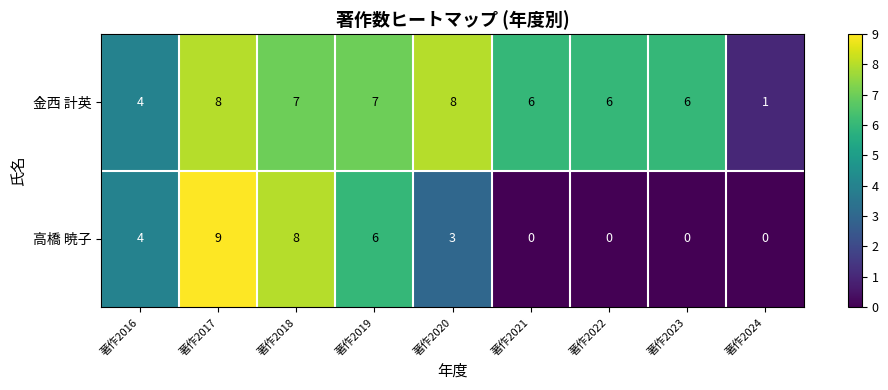

How many 金西 計英 values are between 6 and 7?

5